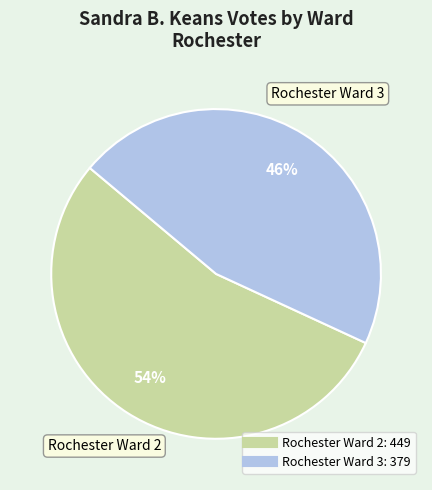

To the nearest percent, what is the difference between the largest and smallest slice percentages?

8%